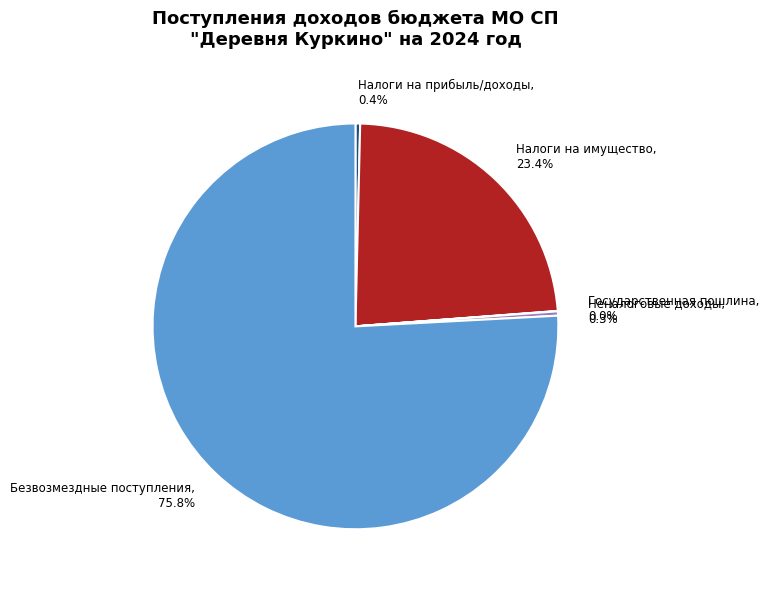

Which has a higher value, Безвозмездные поступления or Налоги на прибыль/доходы?

Безвозмездные поступления